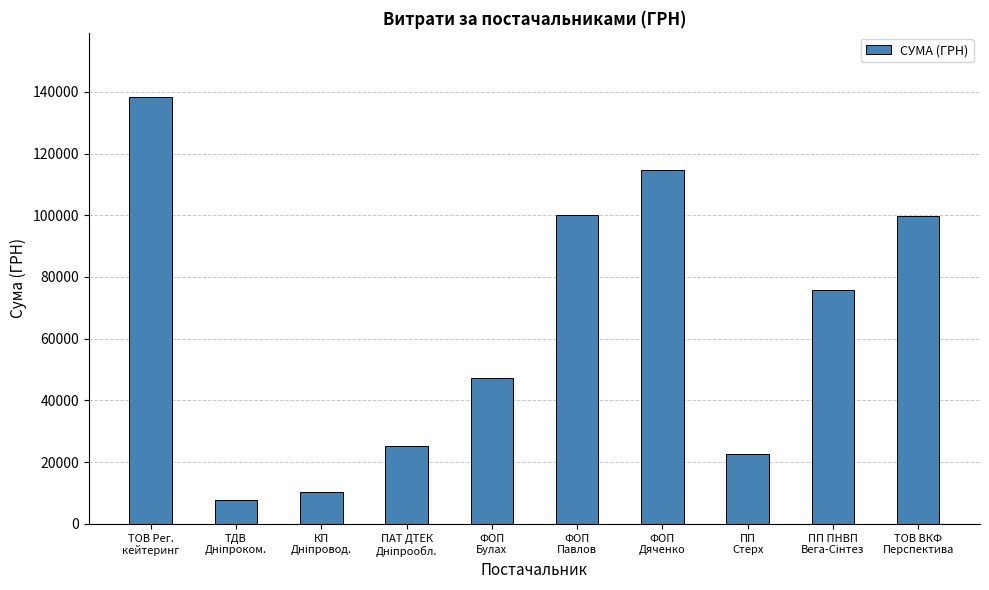

What is the greatest value displayed?

138371.1